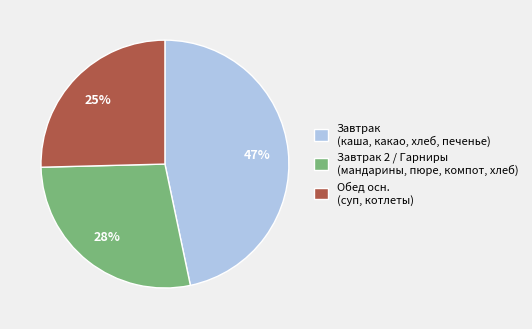

Combined, do Обед осн. (суп, котлеты) and Завтрак (каша, какао, хлеб, печенье) account for over 50%?

Yes